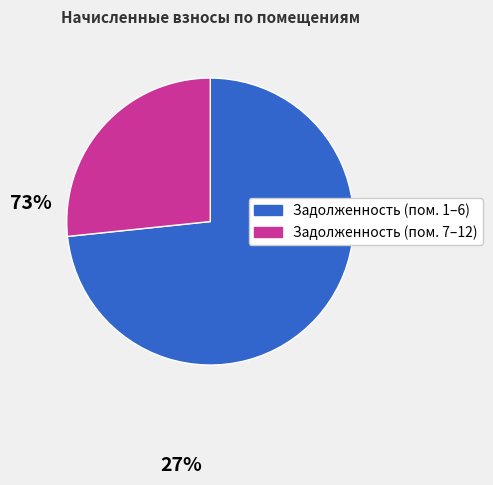

Is there a majority slice in this chart?

Yes